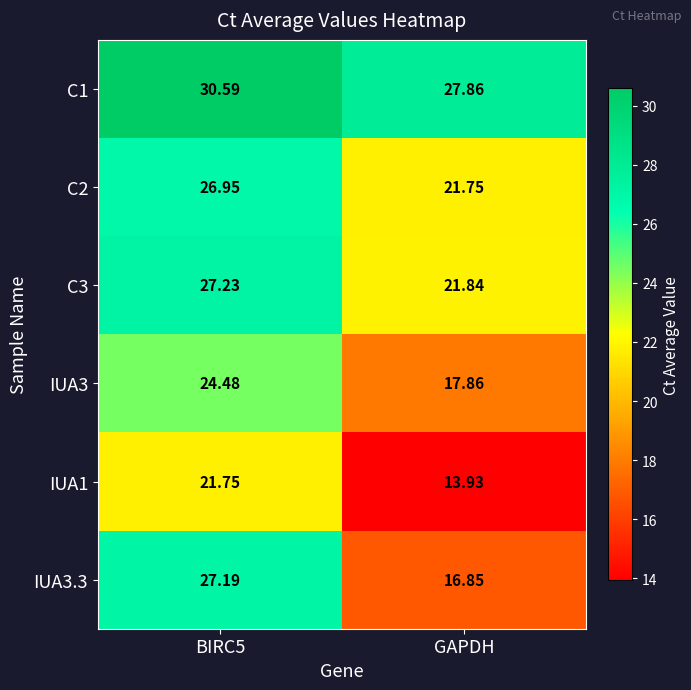

Is the value of IUA3 at BIRC5 greater than the value of C2 at BIRC5?

No